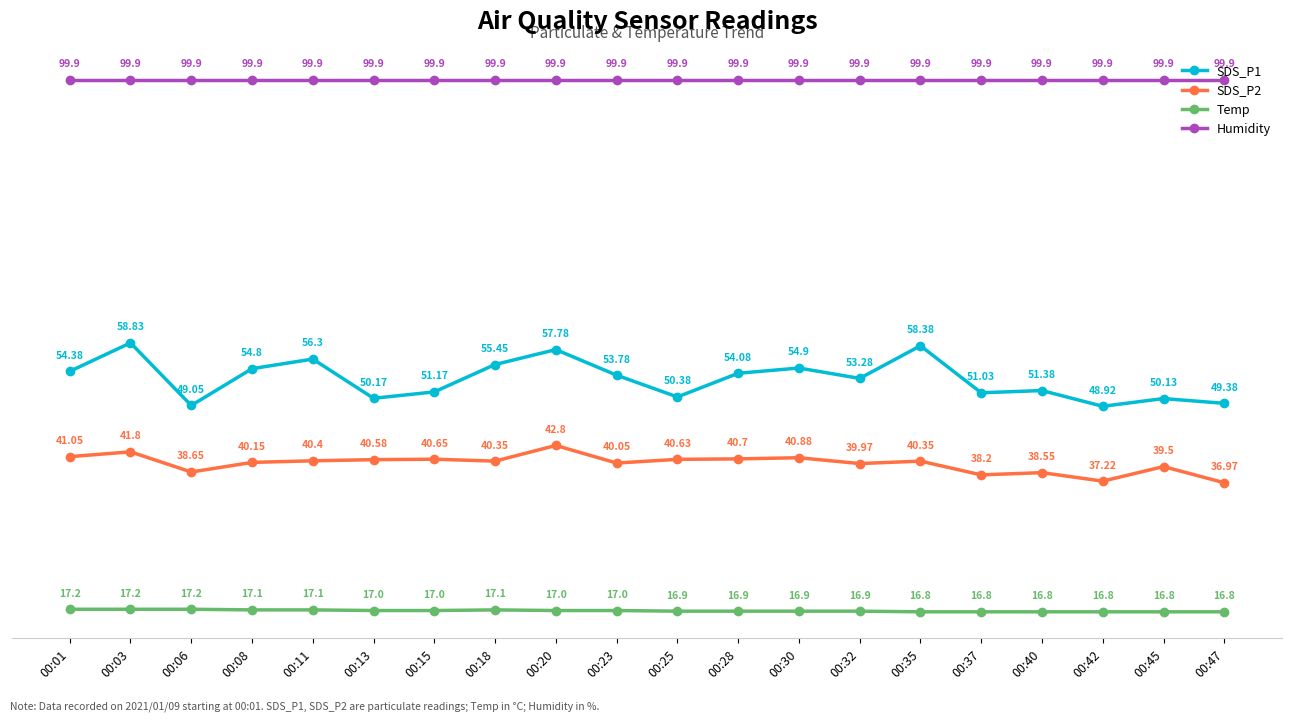

True or false: SDS_P2 and Temp cross at least once.

False